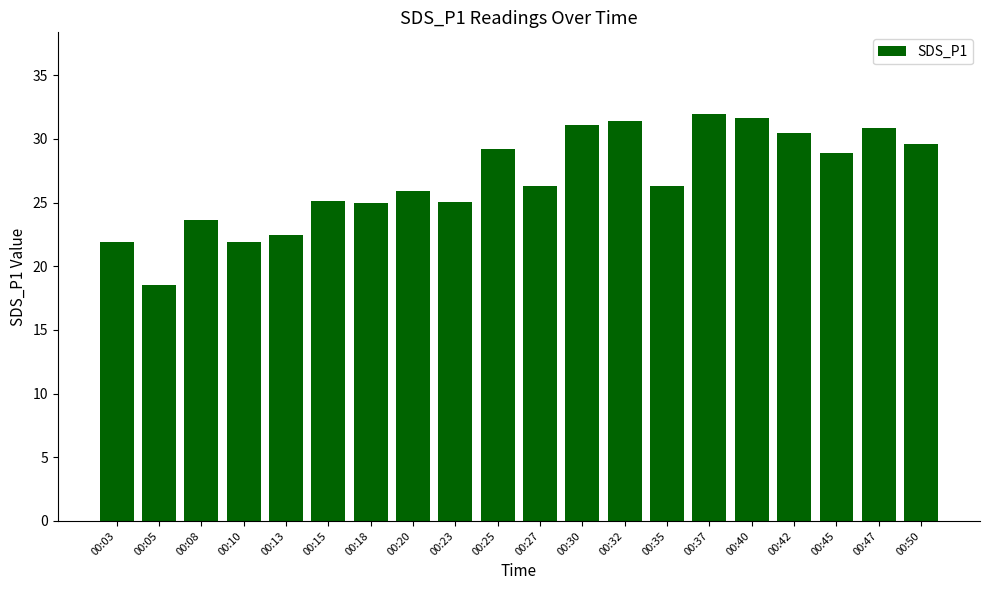

What is the value of the 19th bar from the left?

30.9